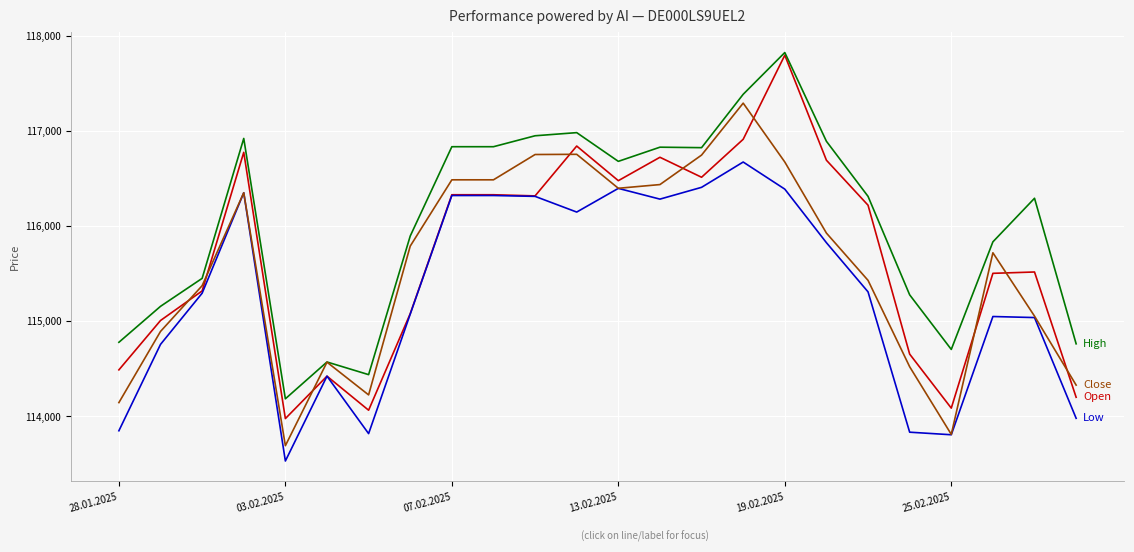

What is the smallest value displayed?

113532